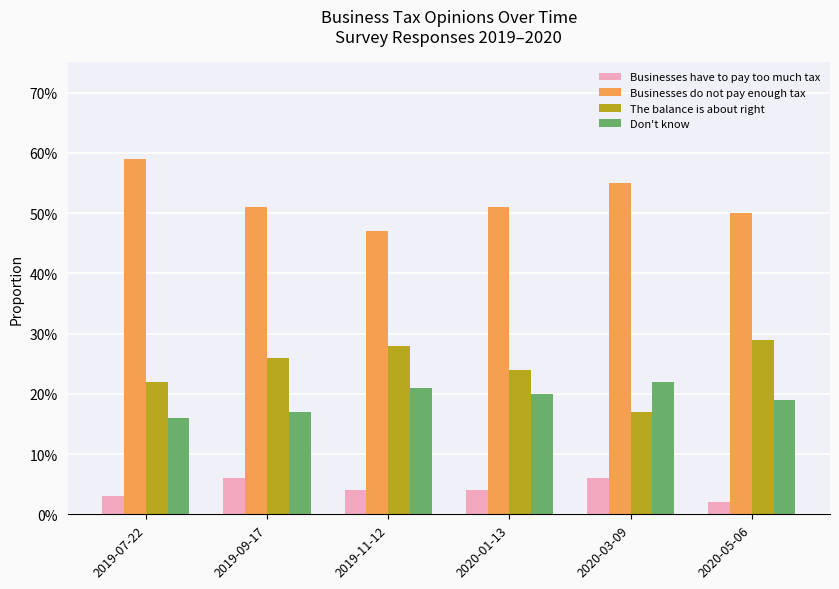

What is the total value across all series at 2019-11-12?

1.0